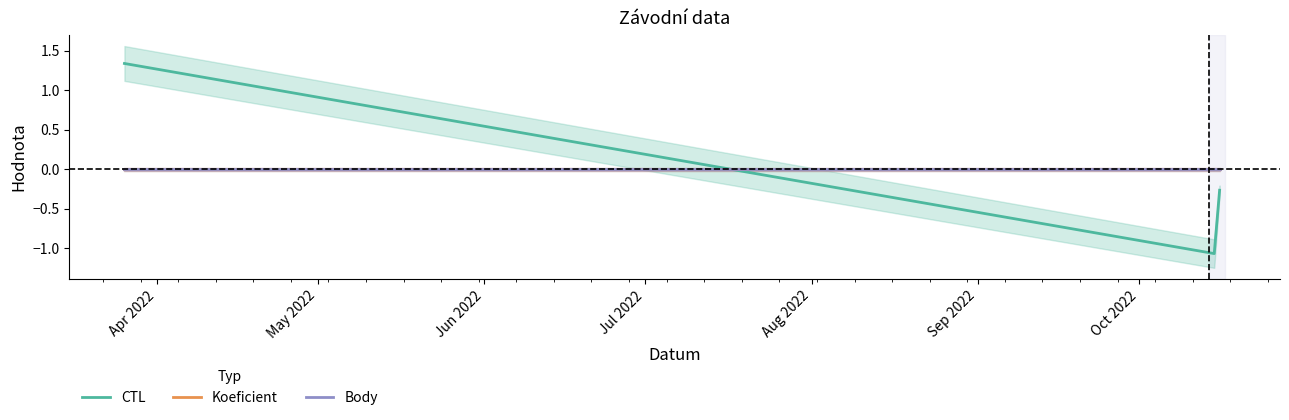

Which series has the largest total across all categories?

Koeficient